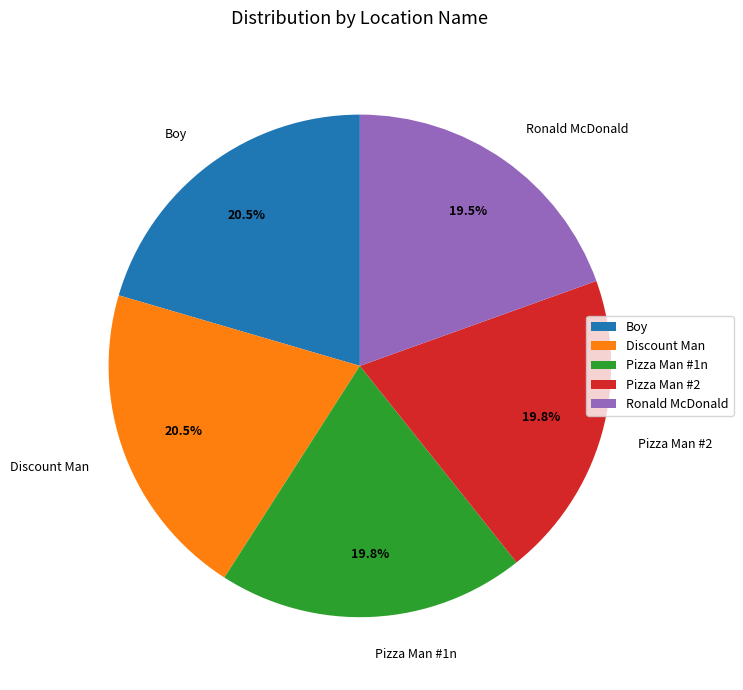

What is the ratio of the value at Pizza Man #1n to the value at Pizza Man #2?

1.0